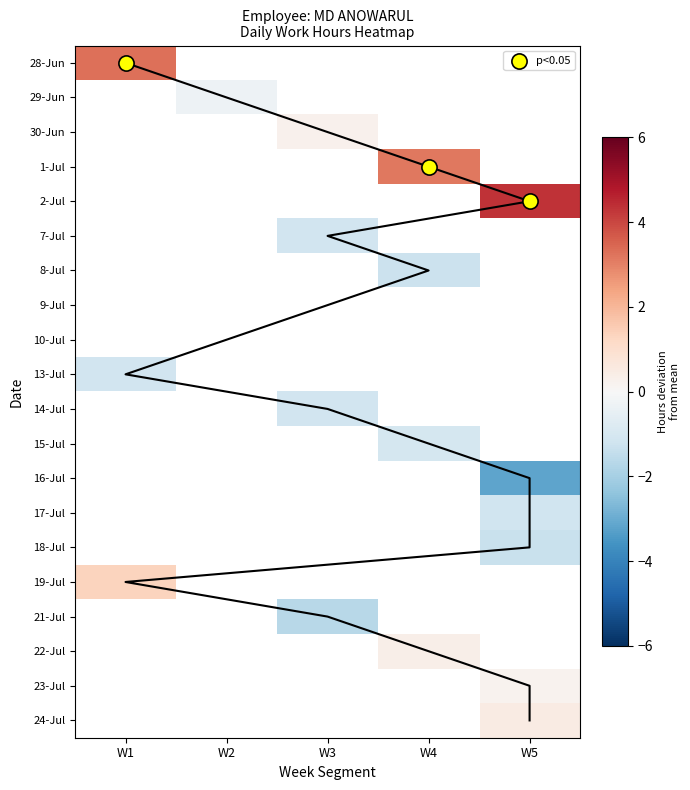

Is it true that 7-Jul equals -1.2 at W3?

True